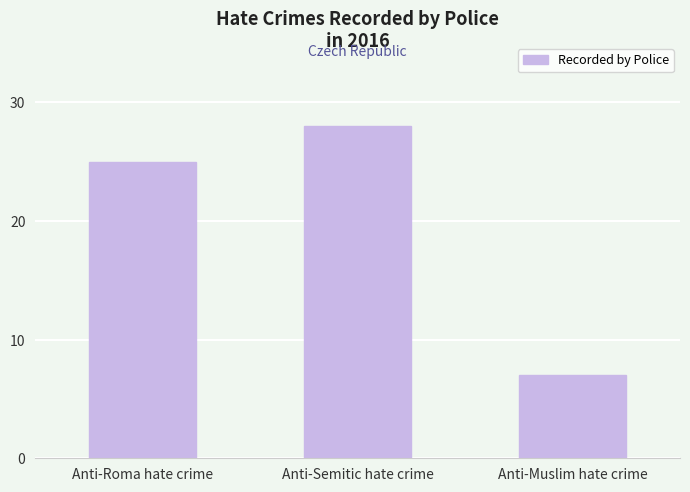

At which category does the chart reach its minimum across all series?

Anti-Muslim hate crime